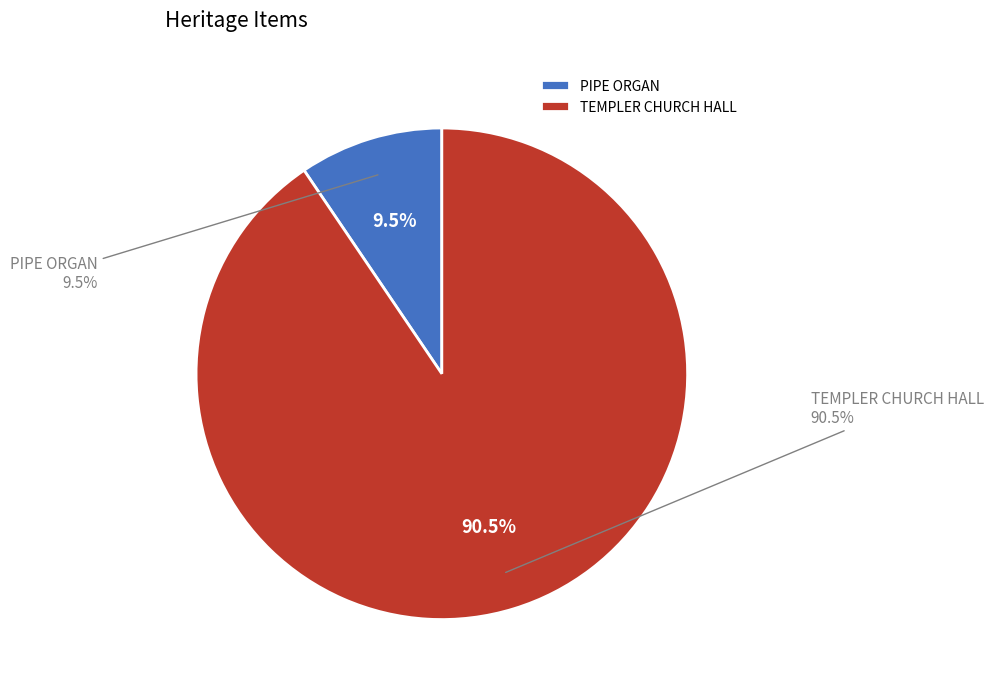

The TEMPLER CHURCH HALL slice represents 91% of the pie. True or false?

True